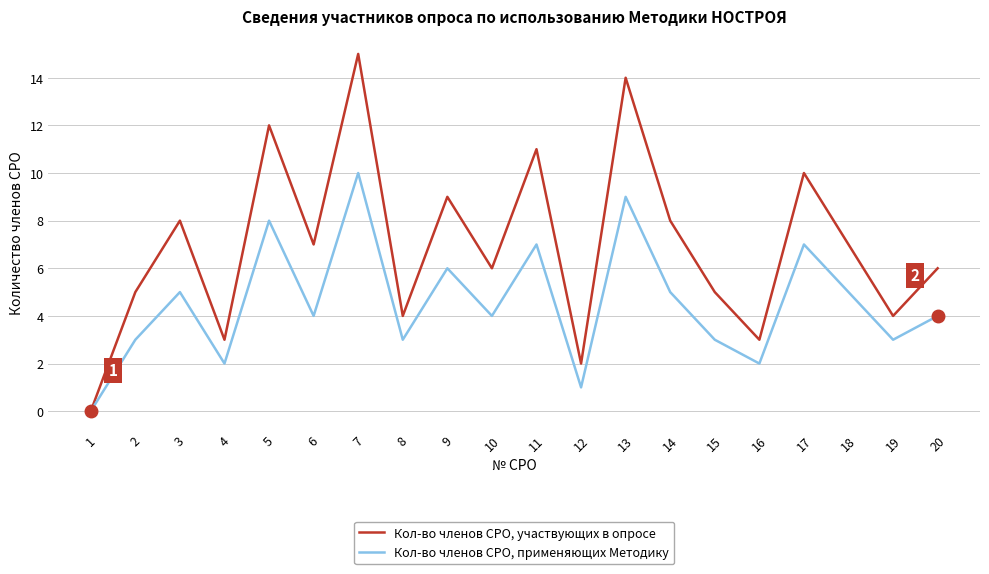

Is this an area chart (filled region under the line)?

No